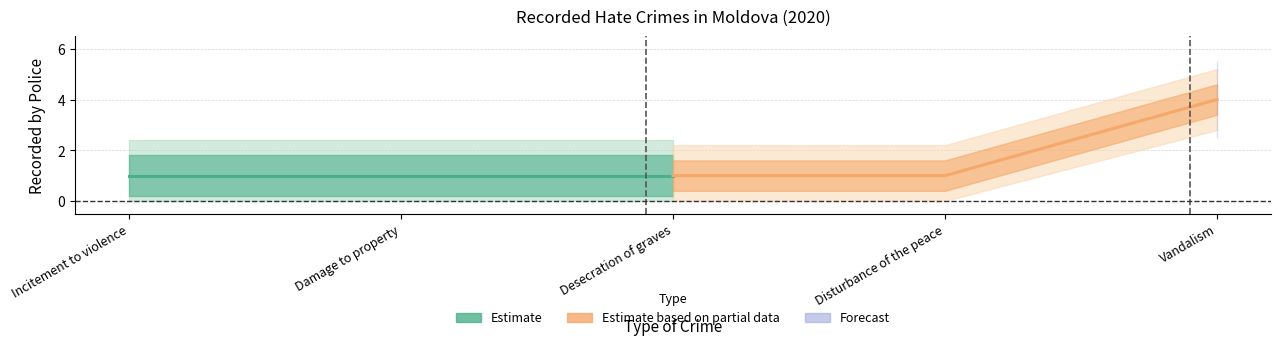

Count the Estimate based on partial data values in the range 1 to 4.

3